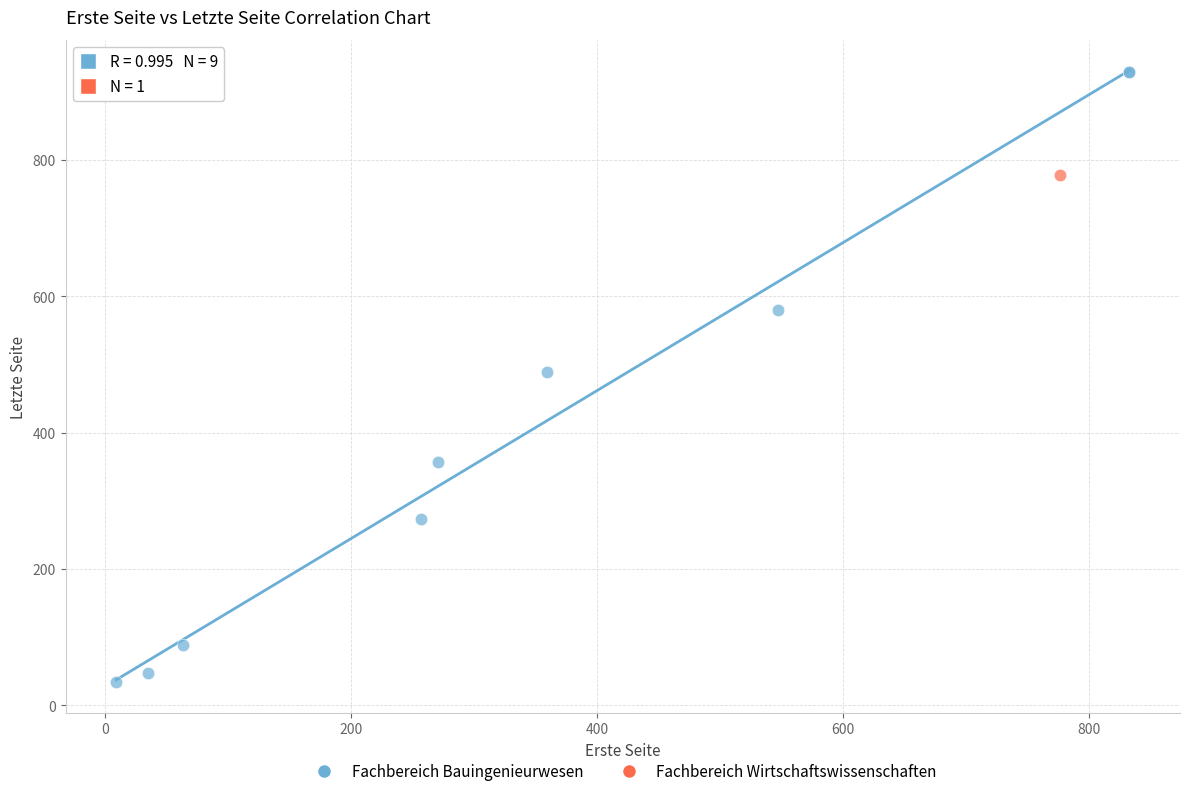

What are all the series names shown in the legend?

Fachbereich Bauingenieurwesen, Fachbereich Wirtschaftswissenschaften